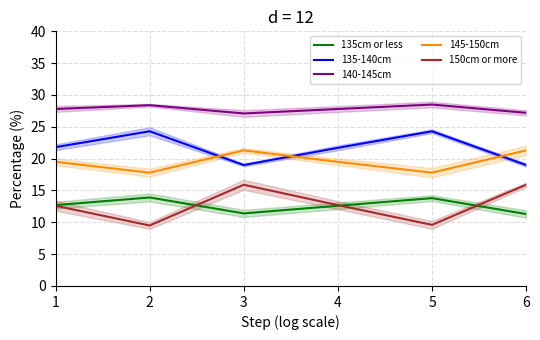

At which label does 135-140cm reach its peak?

2